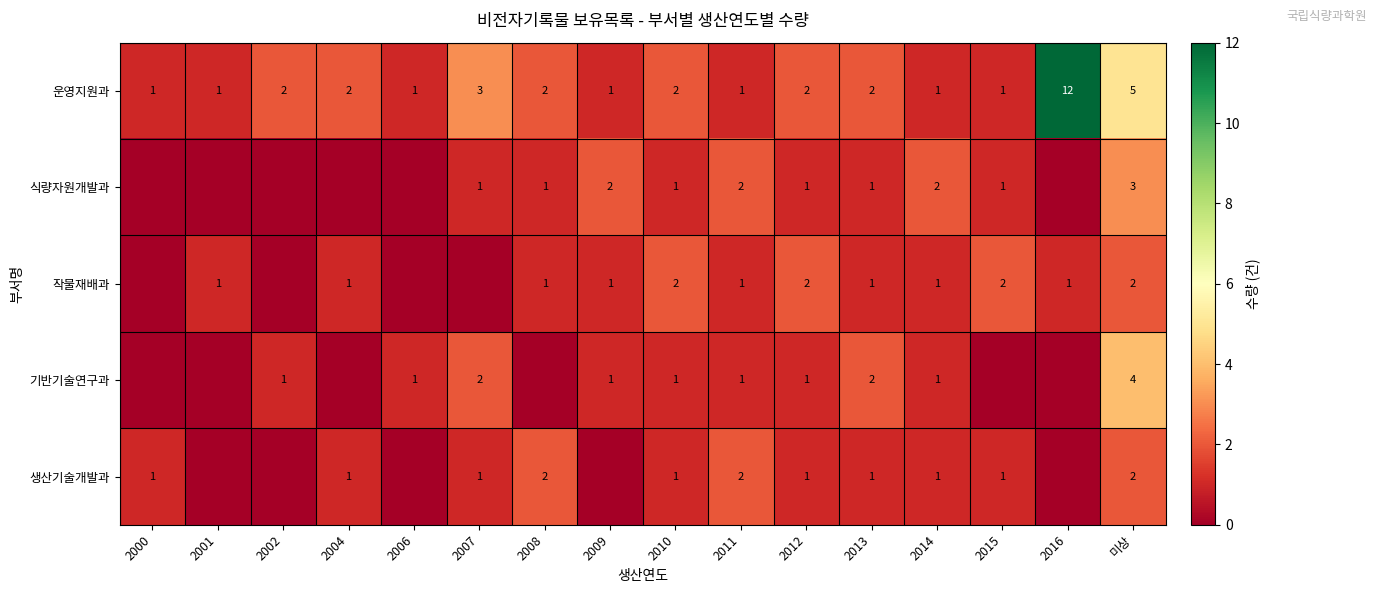

The value of 운영지원과 at 미상 is 8. True or false?

False